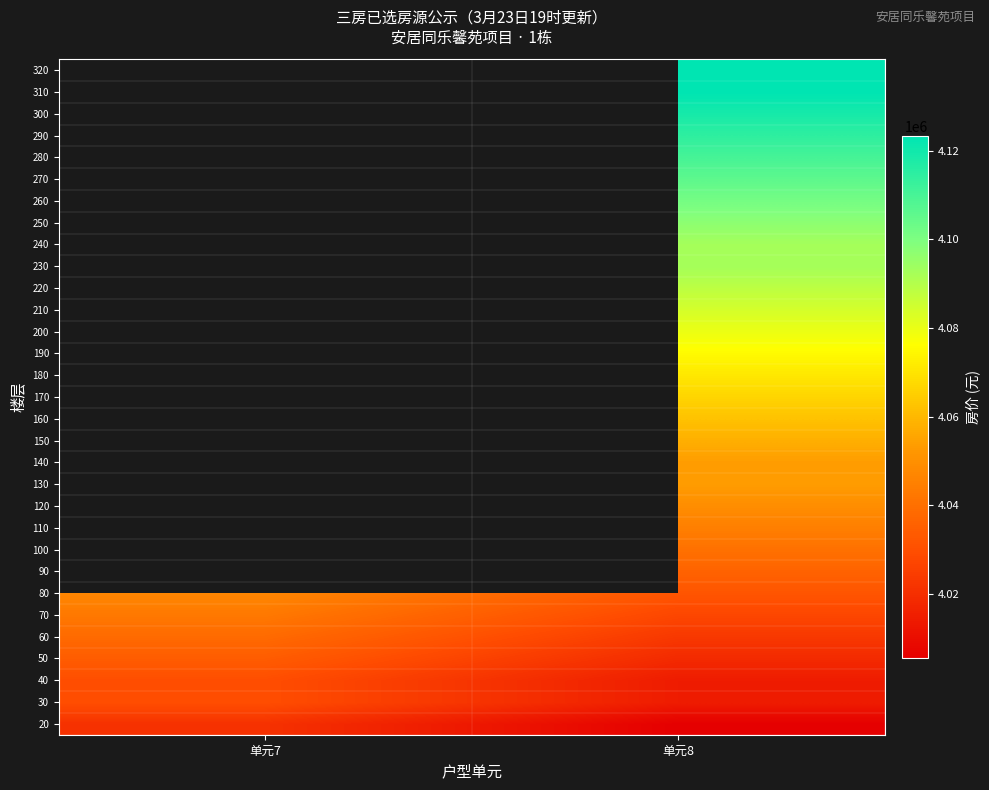

What is the greatest value displayed?

4123252.0